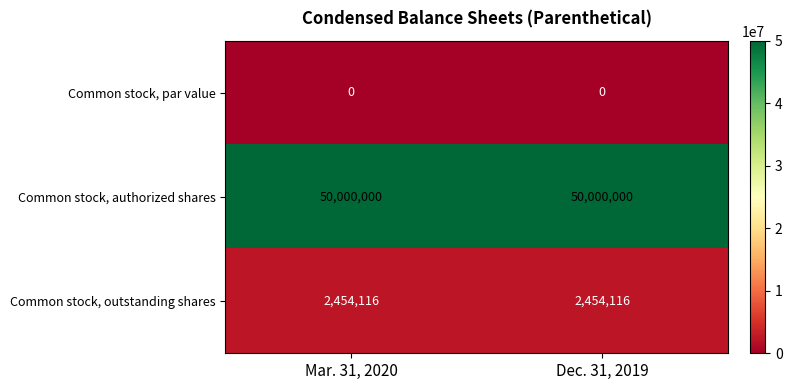

Rank the series at Mar. 31, 2020 from lowest to highest value.

Common stock, par value, Common stock, outstanding shares, Common stock, authorized shares